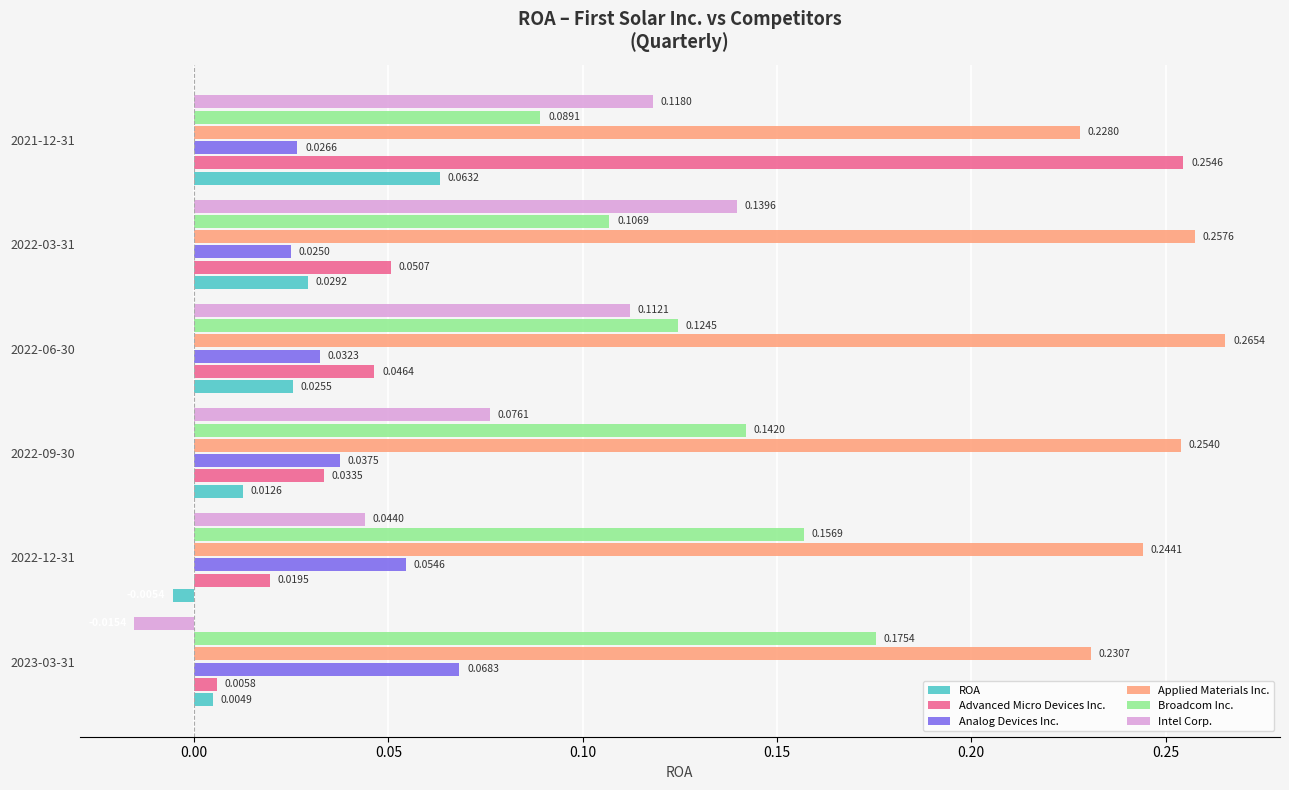

Count the number of categories in the chart.

6